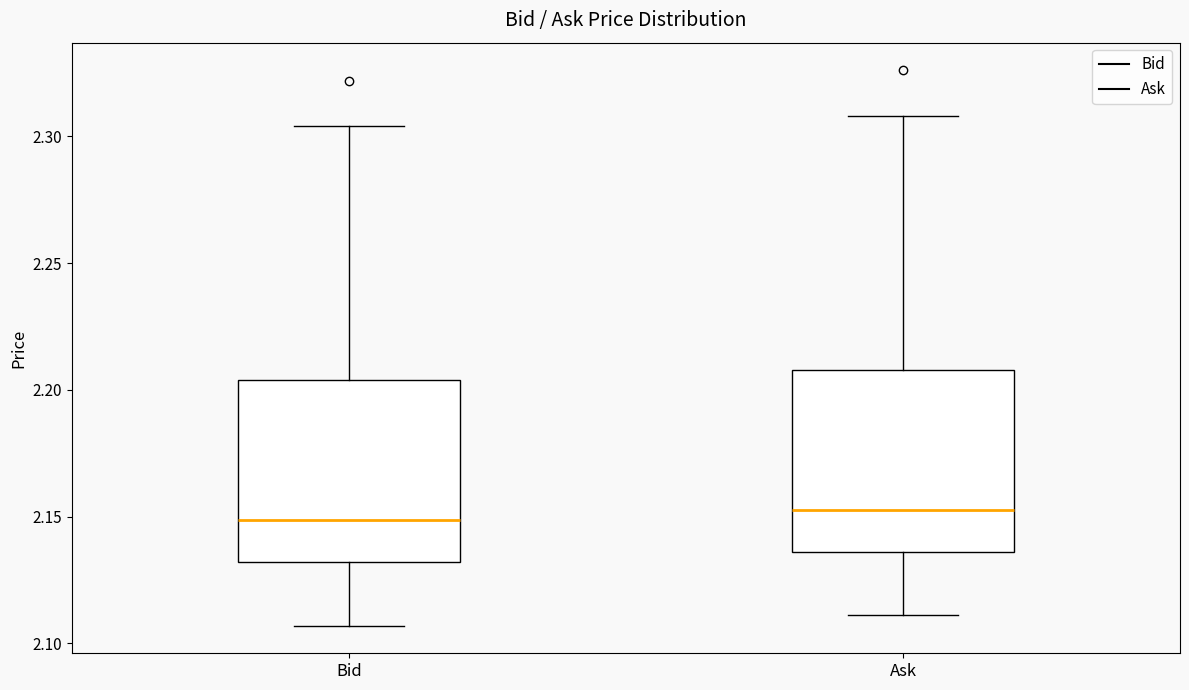

Where is the upper edge of the box for Ask on the y-axis? The values are not printed on the chart, so give them approximately, as read against the axis.

2.210